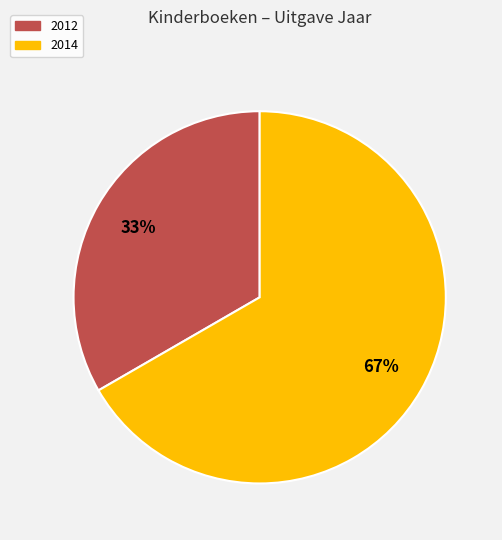

Is there any slice that represents more than half of the pie?

Yes